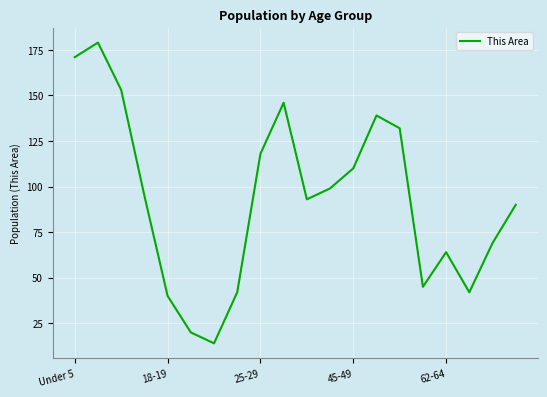

What is the smallest value displayed?

14